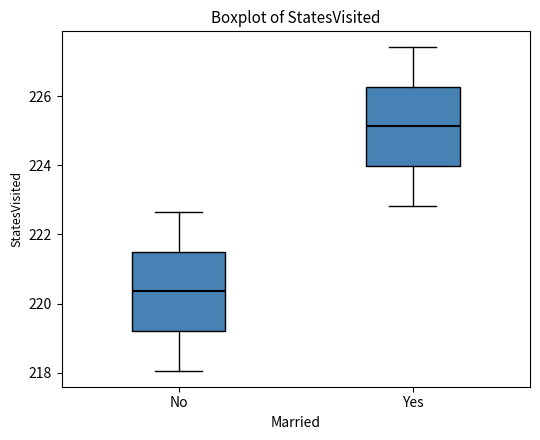

Where does the upper whisker of the box for No end on the y-axis? The values are not printed on the chart, so give them approximately, as read against the axis.

222.6